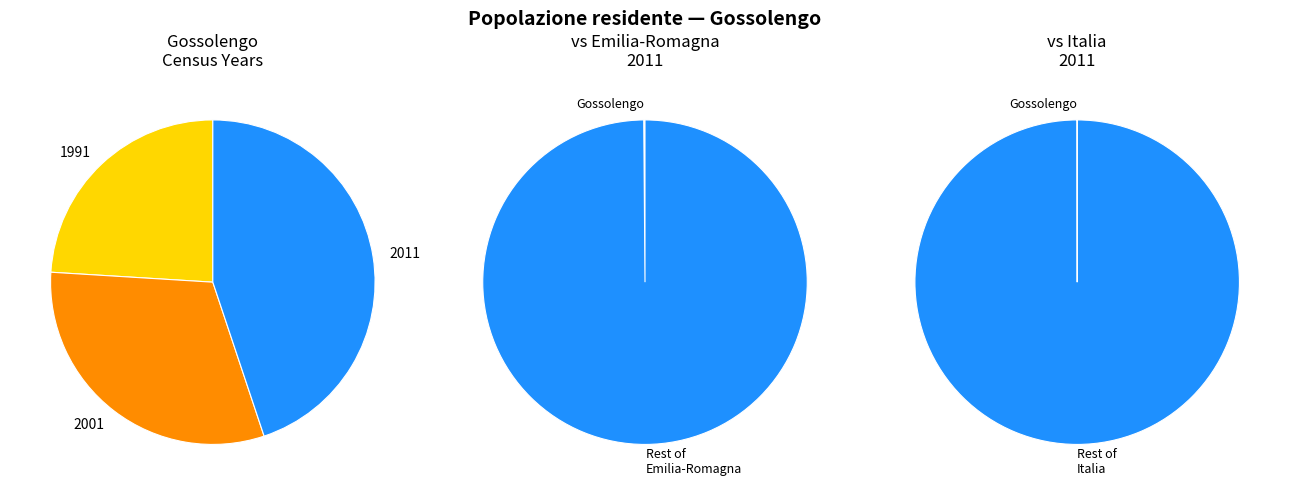

Combined, do Gossolengo 2001 and Italia 2011 account for over 50%?

Yes